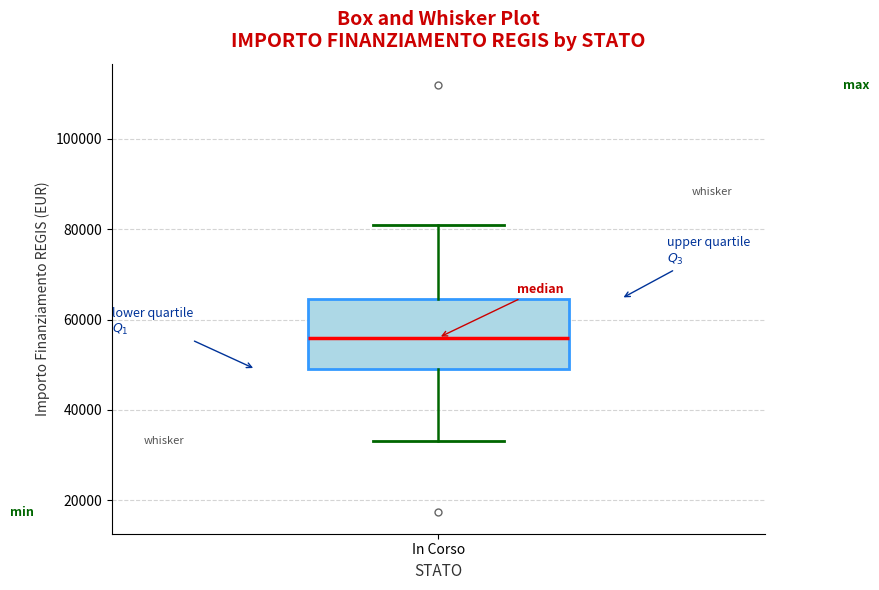

Transcribe this box plot: give where the median line is, the range the box spans, and where the two whiskers end, as read against the y-axis. The values are not printed on the chart, so give them approximately, as read against the axis.

median 56000, box 50000 to 64000, whiskers 32000 to 80000